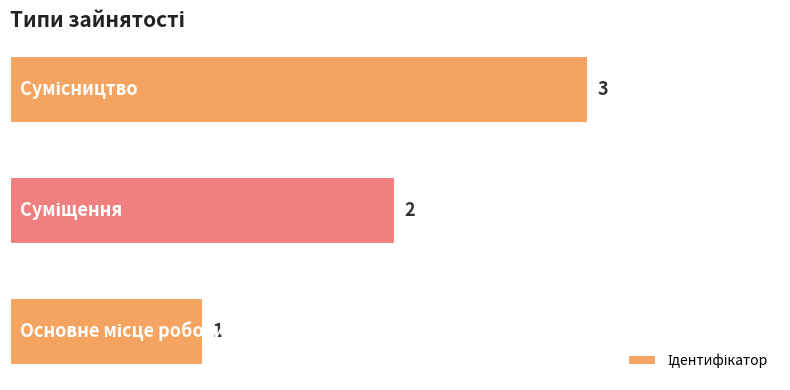

How many categories are shown in the chart?

3